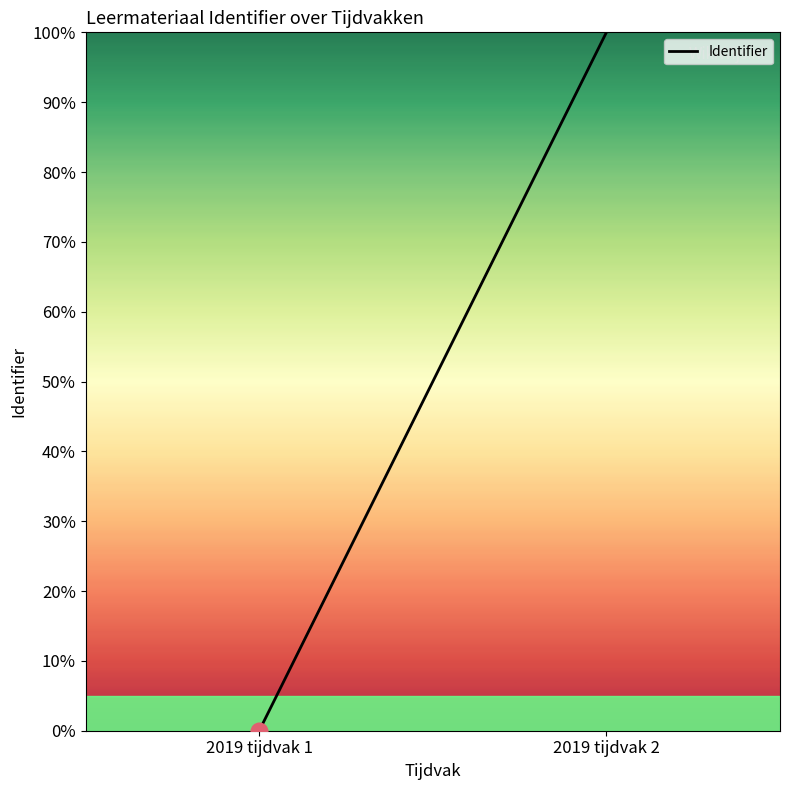

Does the chart have visible grid lines?

No